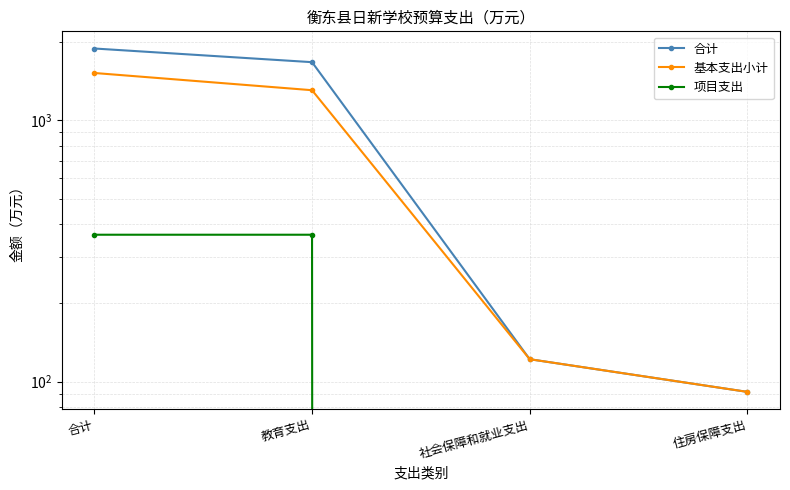

What is the maximum value for 合计?

1881.7